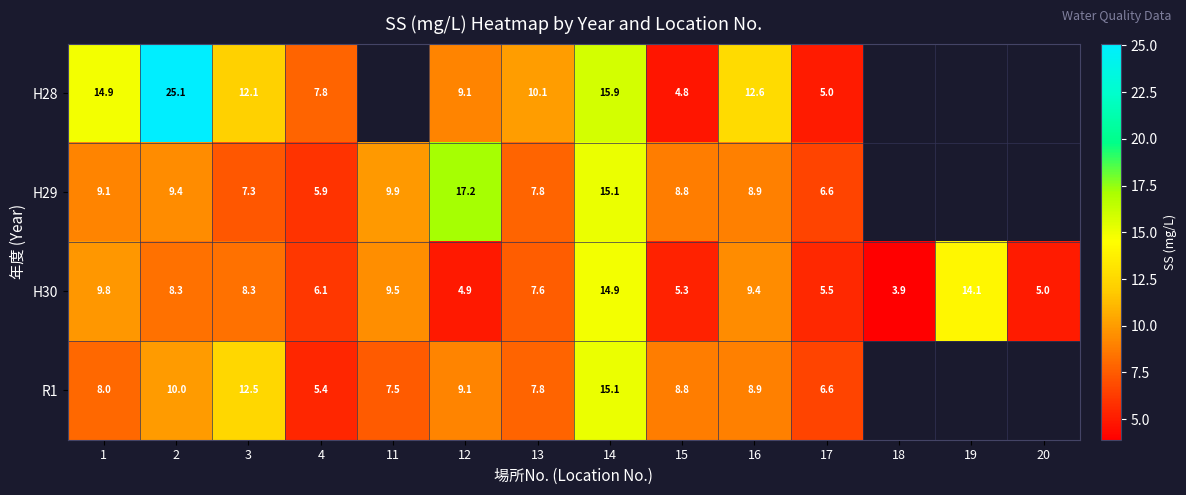

Is the value of H30 at 15 greater than the value of H29 at 15?

No